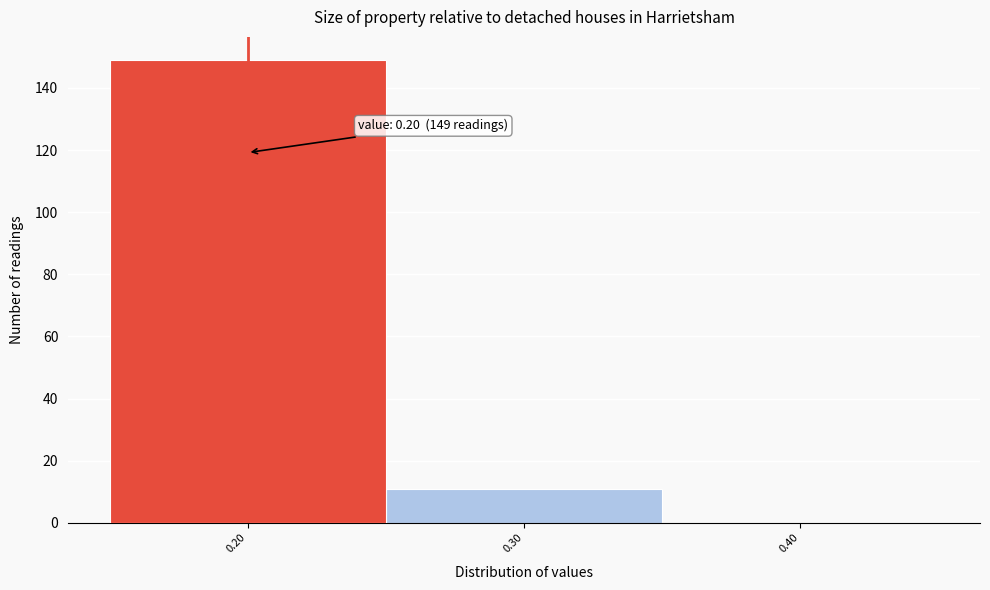

Over which range of the x-axis is the bar tallest?

0.15 to 0.25